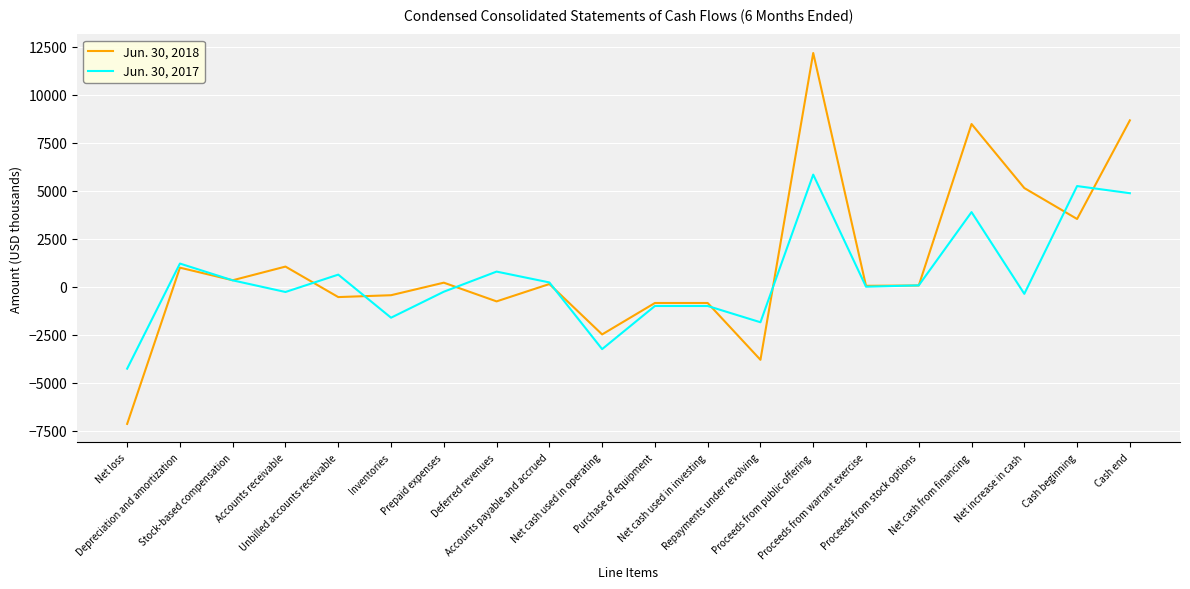

True or false: Jun. 30, 2017 has more than 2 interior local peaks.

True